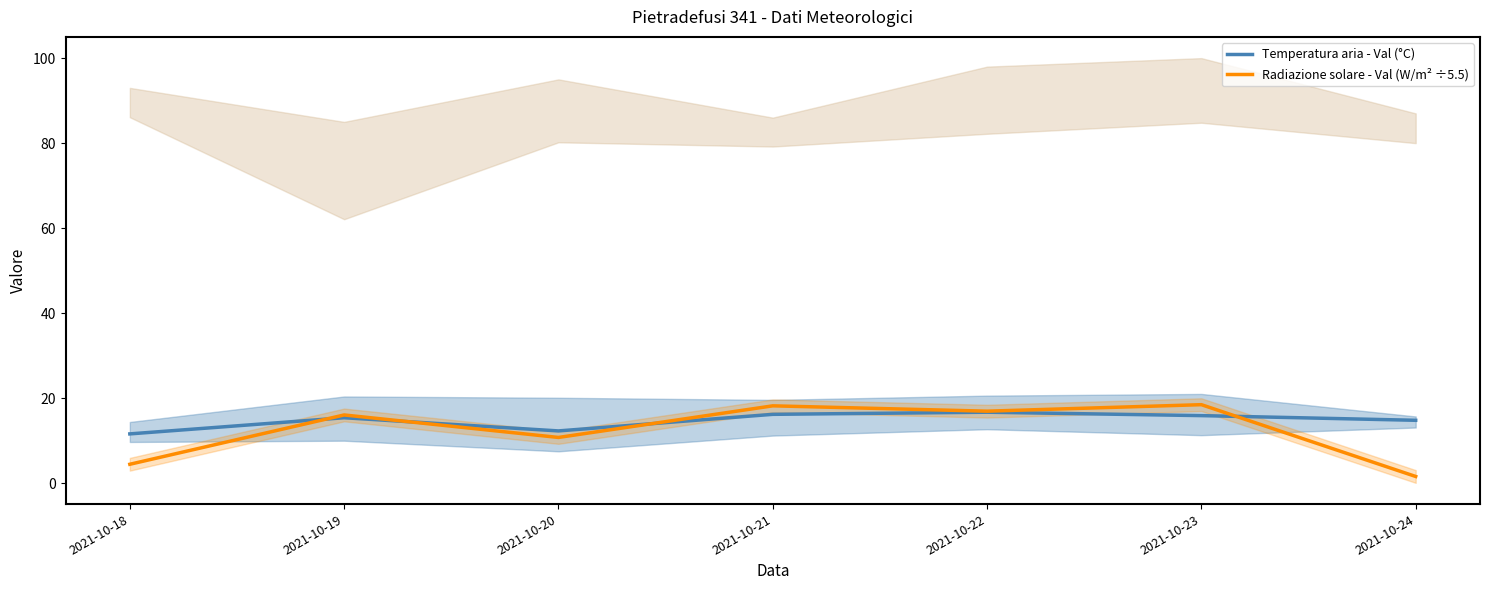

Count the number of data series in this chart.

2